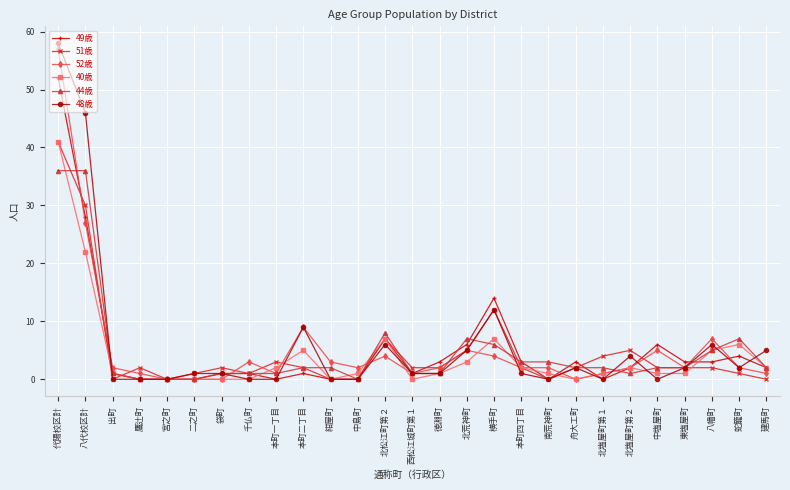

How many lines are shown in the chart?

6